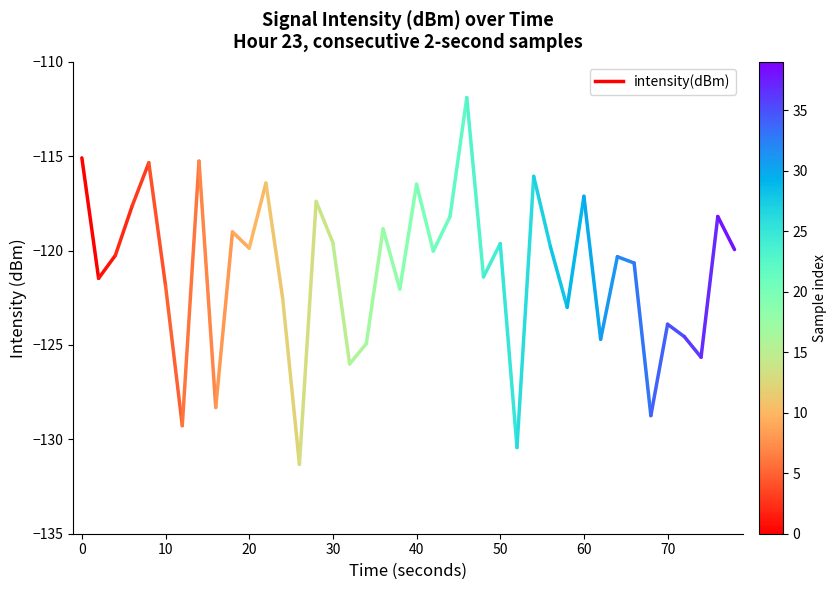

True or false: the data shows -44.7 at 0.

False